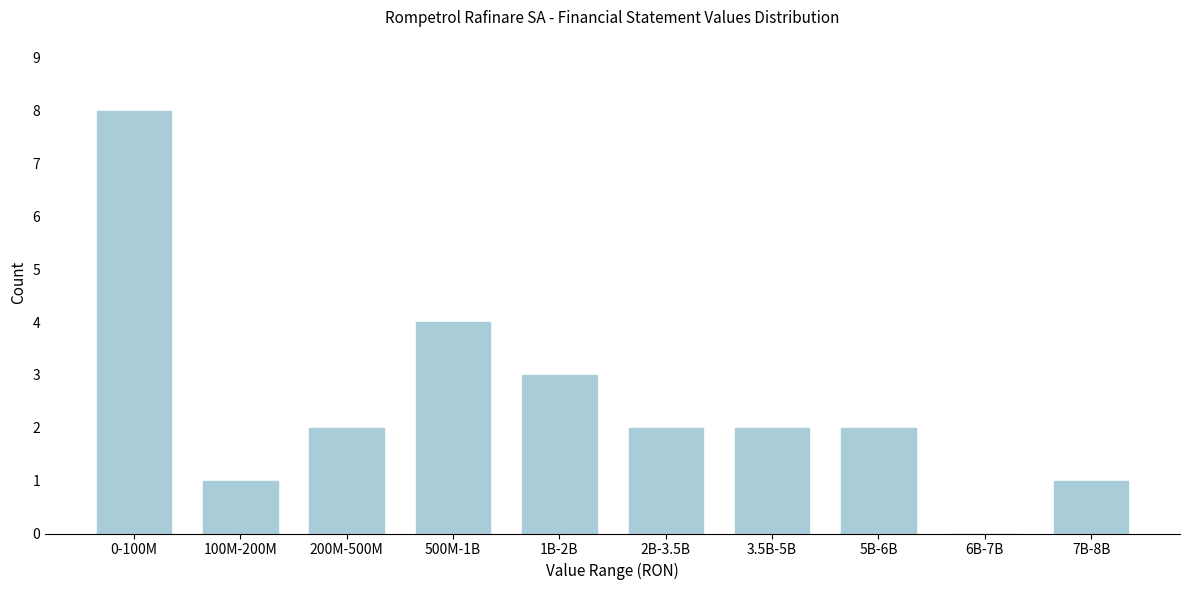

Reading left to right, what are all the values shown in this chart?

0-100M=8	100M-200M=1	200M-500M=2	500M-1B=4	1B-2B=3	2B-3.5B=2	3.5B-5B=2	5B-6B=2	6B-7B=0	7B-8B=1